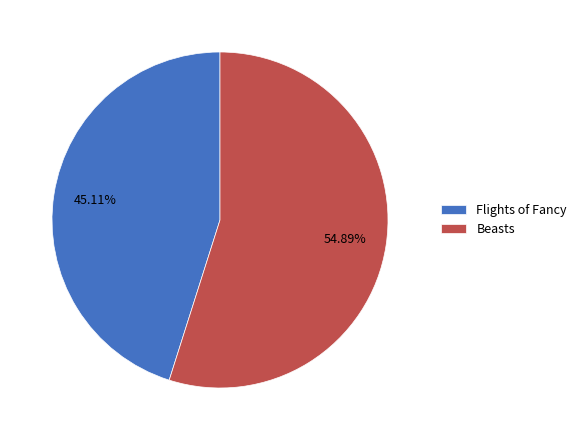

How many segments does this pie chart have?

2